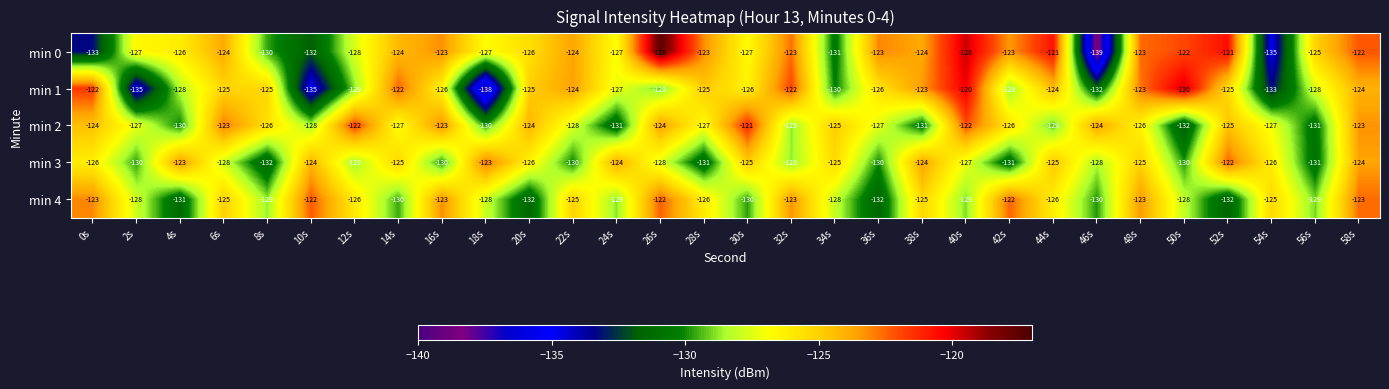

At which category is the sum across all series the highest?

58s